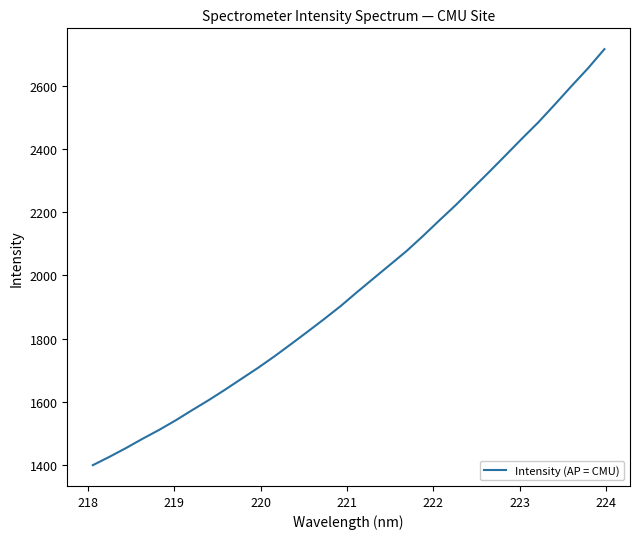

What is the sum of all values?

63111.4